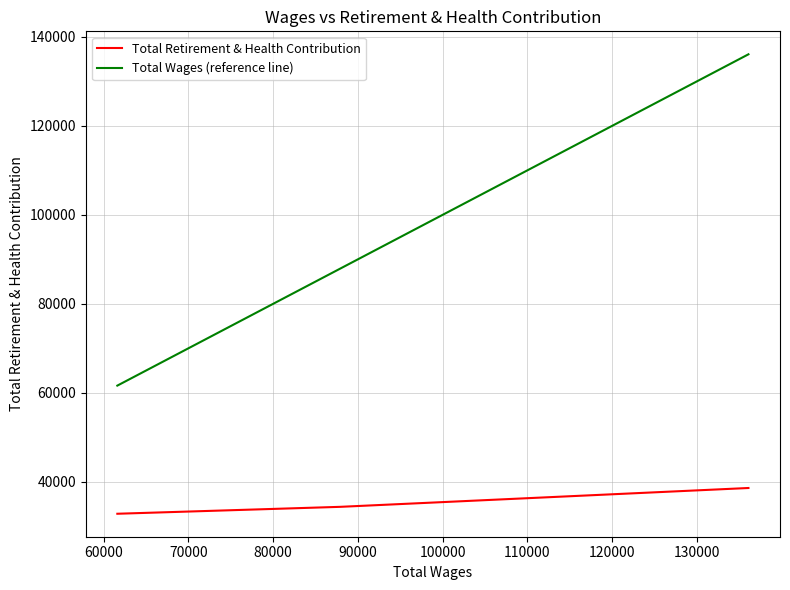

Does the chart display data point markers on the line(s)?

No